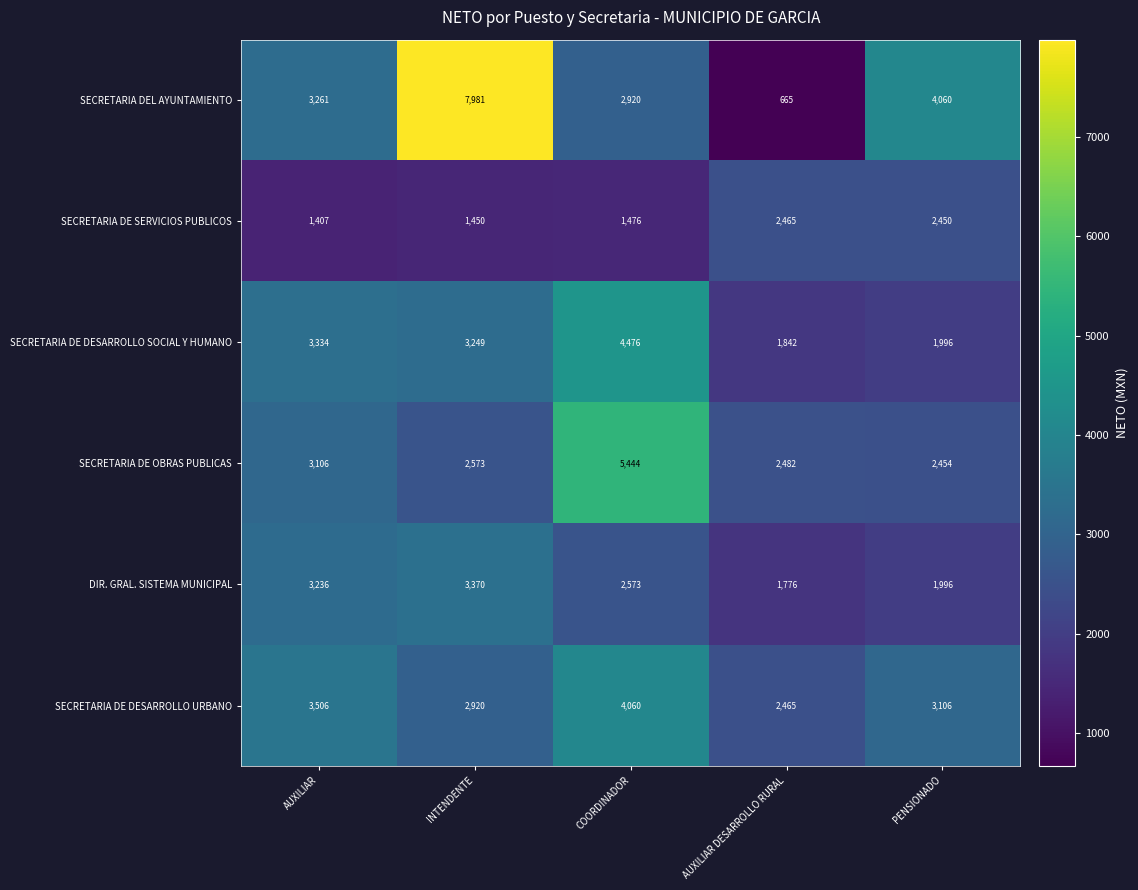

Is it true that SECRETARIA DEL AYUNTAMIENTO equals 4657 at COORDINADOR?

False